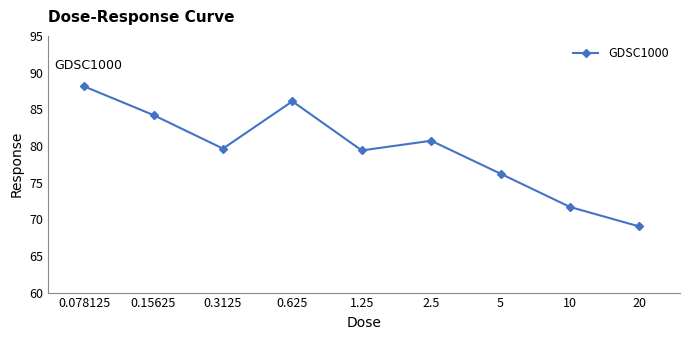

What is the maximum value shown in the chart?

88.1